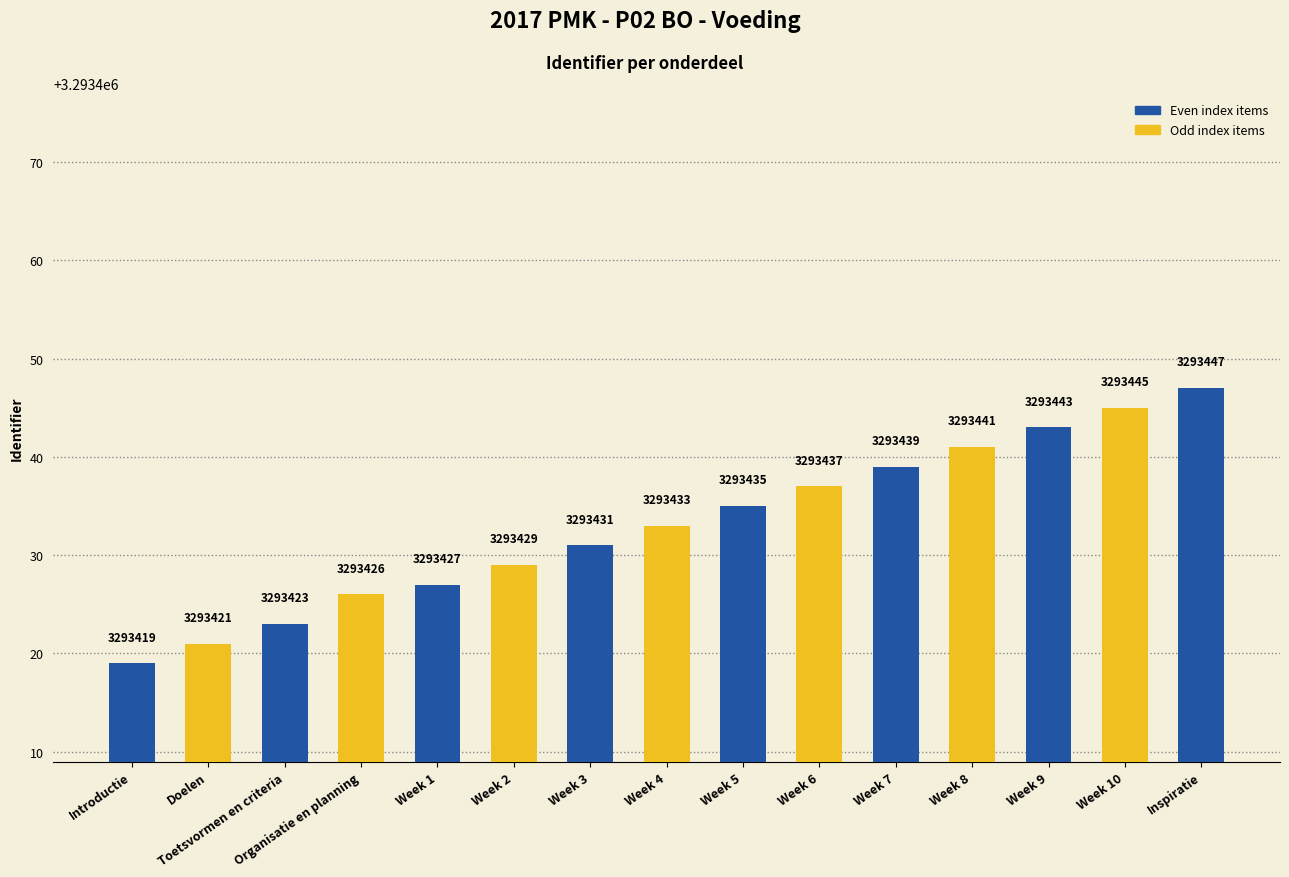

Reading right to left, transcribe all the data shown in this chart.

3293447	3293445	3293443	3293441	3293439	3293437	3293435	3293433	3293431	3293429	3293427	3293426	3293423	3293421	3293419